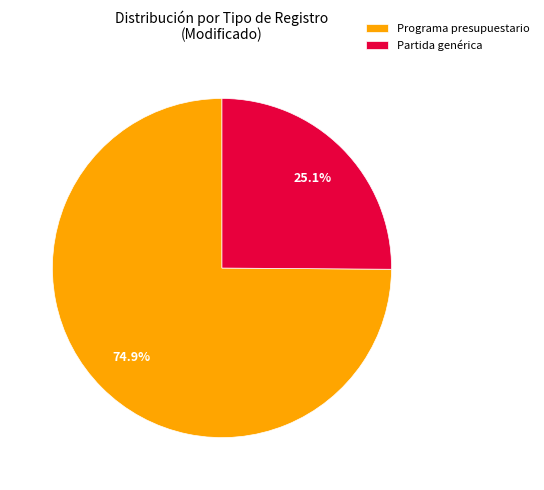

Does any single category account for the majority?

Yes